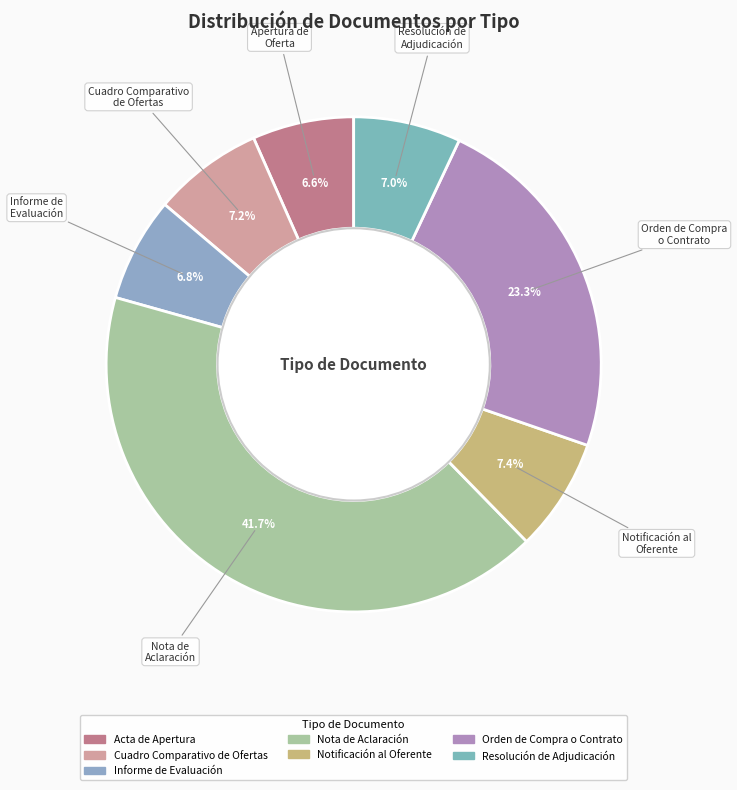

Between Acta de Apertura and Informe de Evaluación, which is larger?

Informe de Evaluación